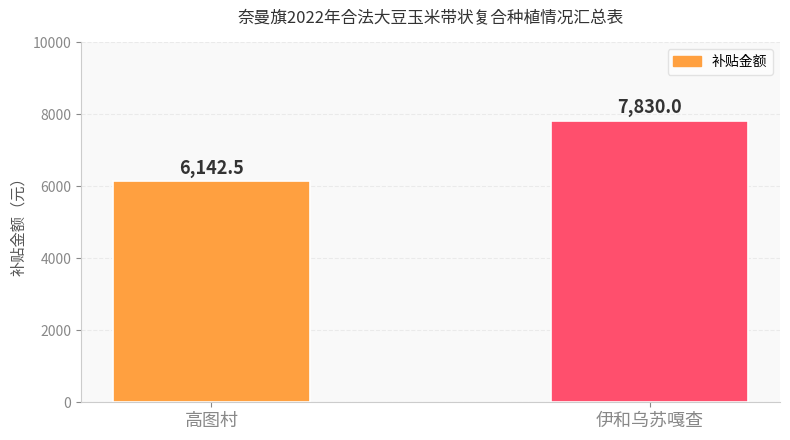

Rank the categories by value from lowest to highest.

高图村, 伊和乌苏嘎查